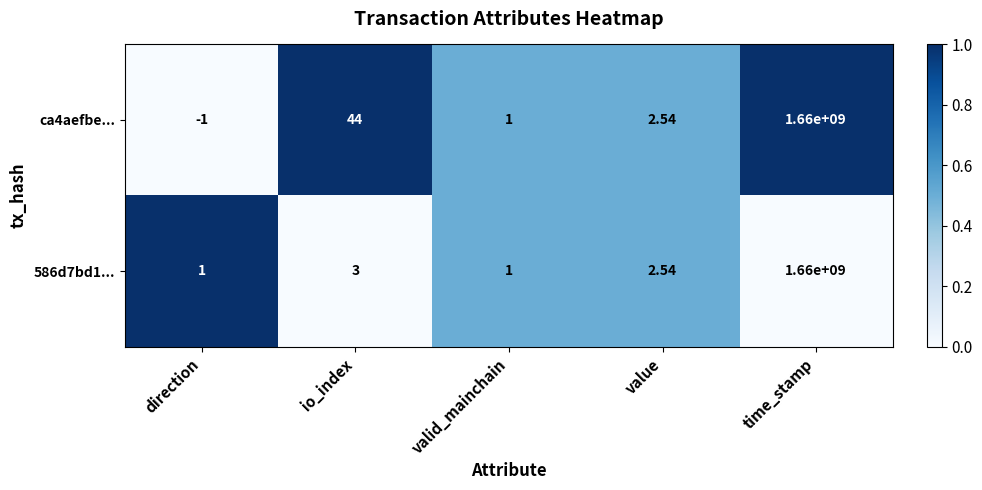

At which category is the sum across all series the highest?

time_stamp